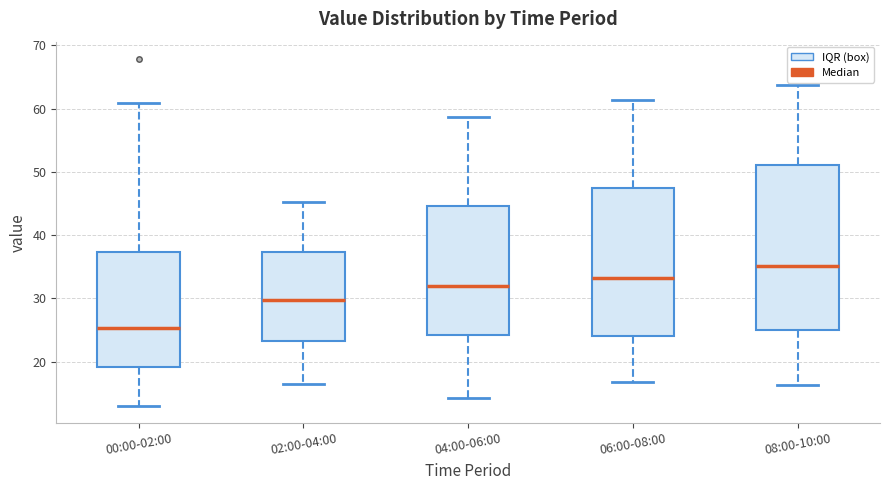

Reading left to right, transcribe this box plot: for each box, give where its median line is, the range the box spans, and where its two whiskers end, as read against the y-axis. The values are not printed on the chart, so give them approximately, as read against the axis.

00:00-02:00: median 25, box 19 to 37, whiskers 13 to 61
02:00-04:00: median 30, box 23 to 37, whiskers 17 to 45
04:00-06:00: median 32, box 24 to 45, whiskers 14 to 59
06:00-08:00: median 33, box 24 to 47, whiskers 17 to 61
08:00-10:00: median 35, box 25 to 51, whiskers 16 to 64